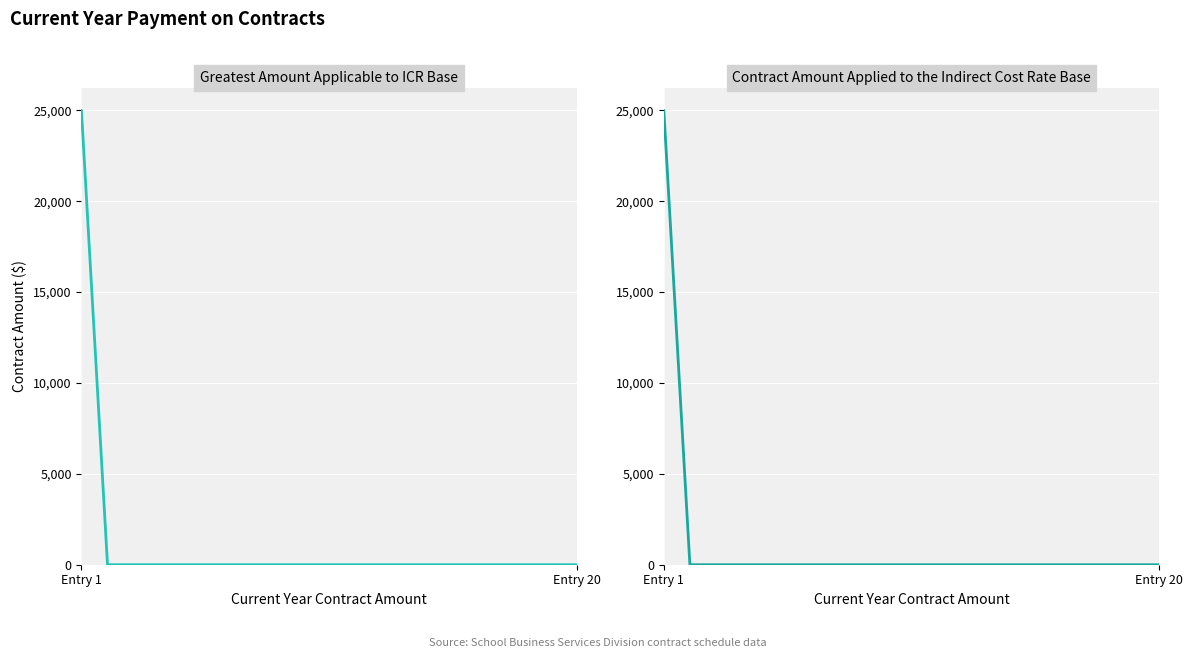

The value of Greatest Amount Applicable to ICR Base at Entry 1 is 25000. True or false?

True